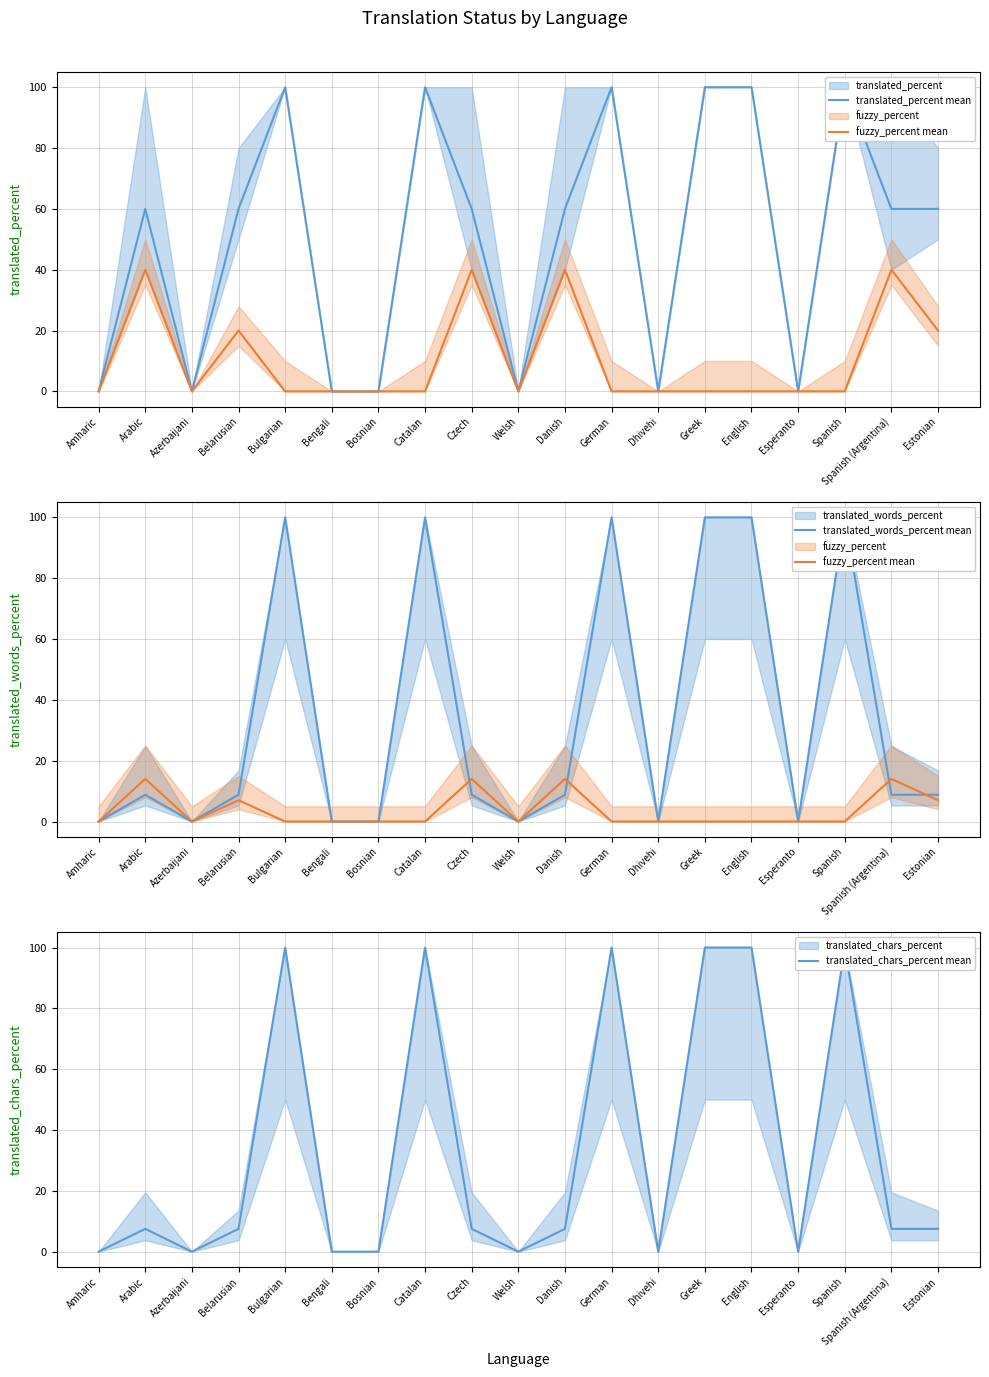

What is the spread (max minus min) of values at Czech?

52.5